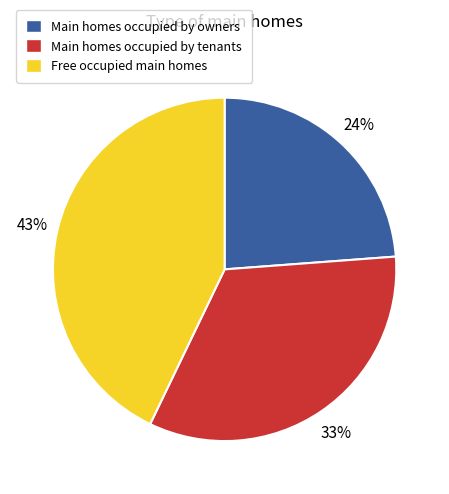

To the nearest percent, what is the average slice percentage?

33%